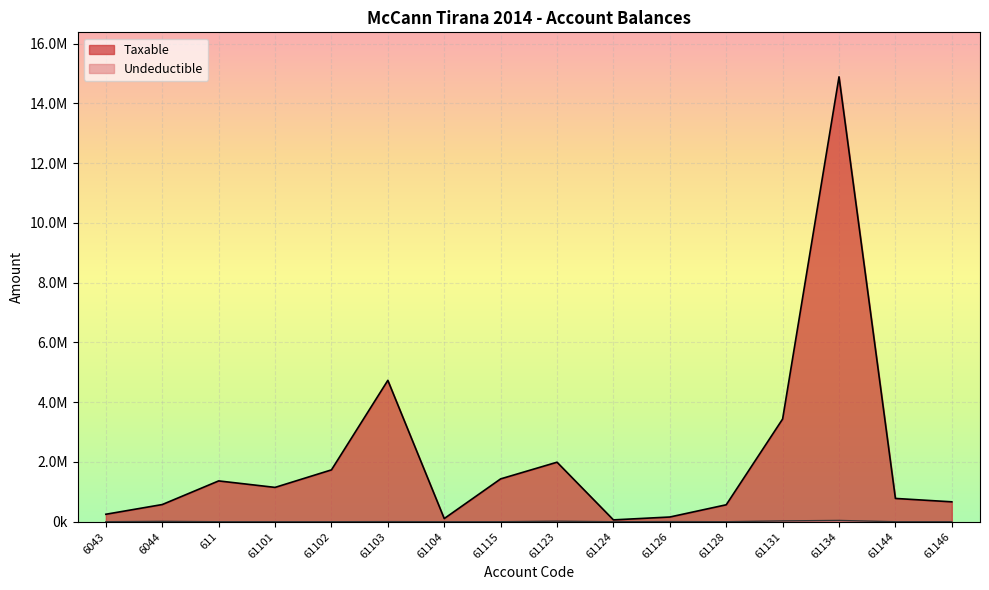

The Undeductible series shows -29643.0 at 61102. True or false?

False